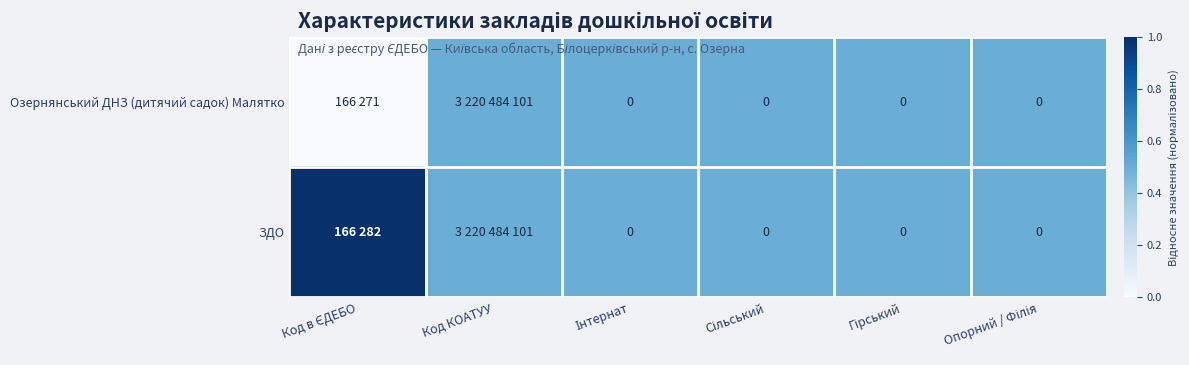

Which category has the highest value in the Озернянський ДНЗ (дитячий садок) Малятко series?

Код КОАТУУ